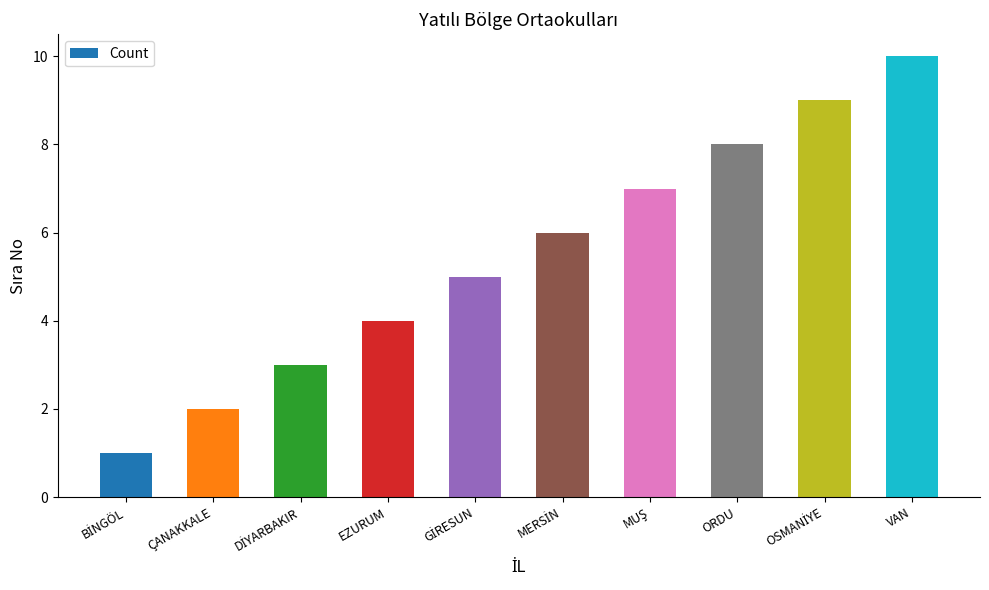

What is the difference between the maximum and minimum values?

9